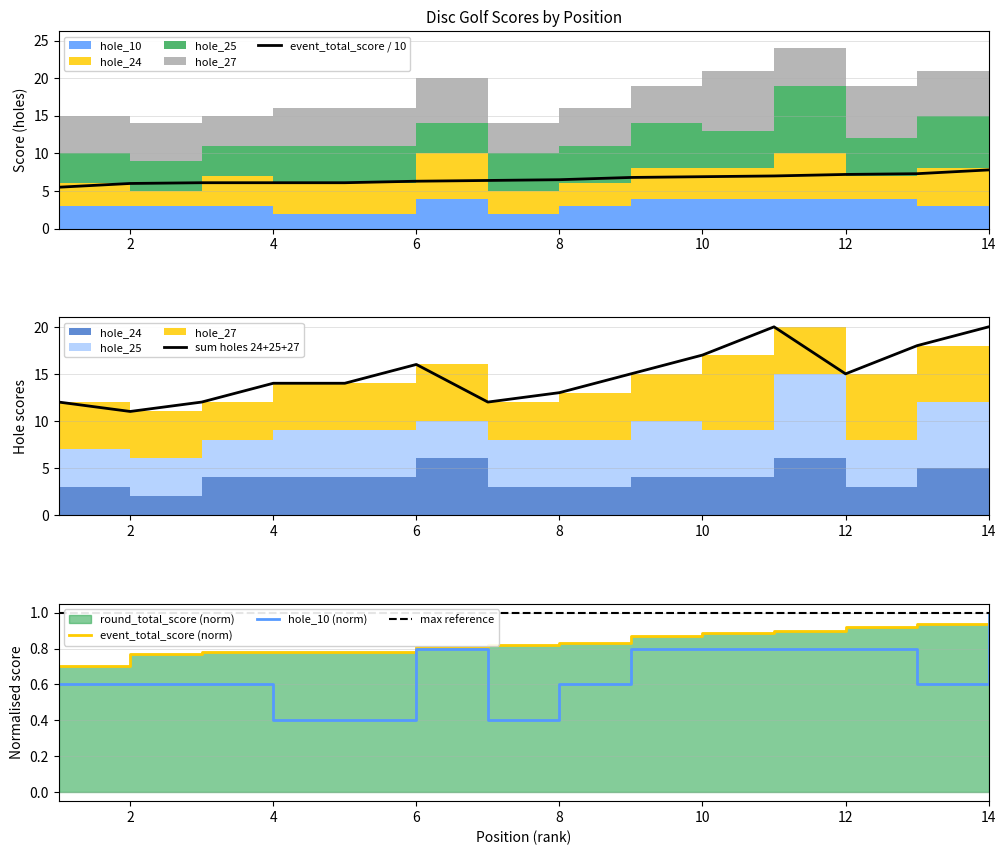

Is it true that hole_10 (norm) equals 0.6 at 8?

True